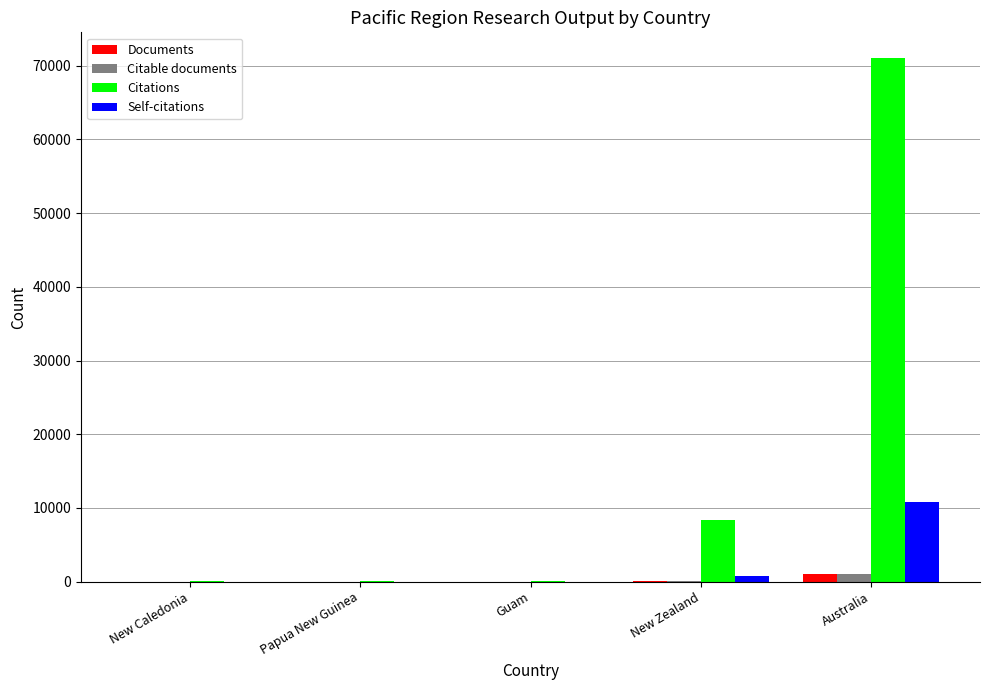

The value of Self-citations at Australia is 10833. True or false?

True